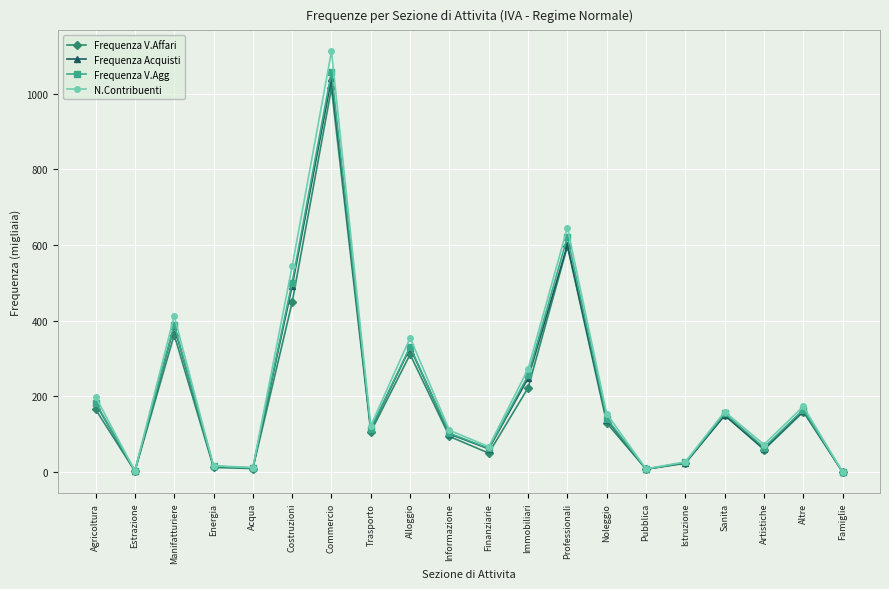

How many values in the Frequenza V.Agg series exceed 141?

10